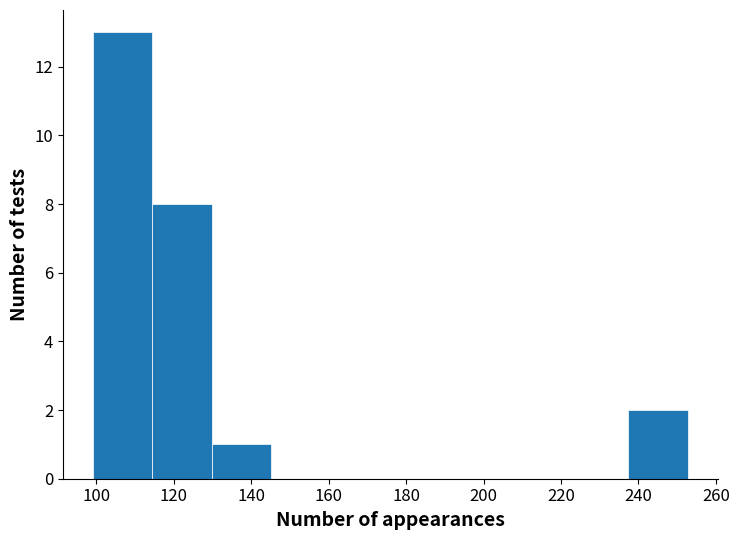

Reading left to right, list every bar in this chart as the range it spans on the x-axis followed by its height. Neither the bar edges nor the heights are printed on the chart, so give them approximately, as read against the axes.

100 to 114: 13
114 to 130: 8
130 to 146: 1
146 to 160: 0
160 to 176: 0
176 to 192: 0
192 to 206: 0
206 to 222: 0
222 to 238: 0
238 to 252: 2